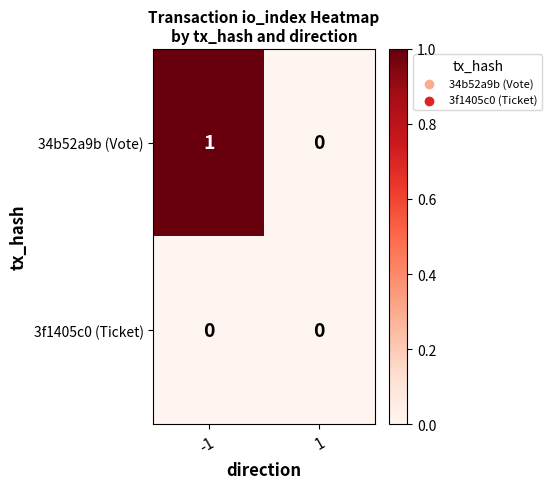

List the series in order of their peak value, lowest first.

3f1405c0 (Ticket), 34b52a9b (Vote)